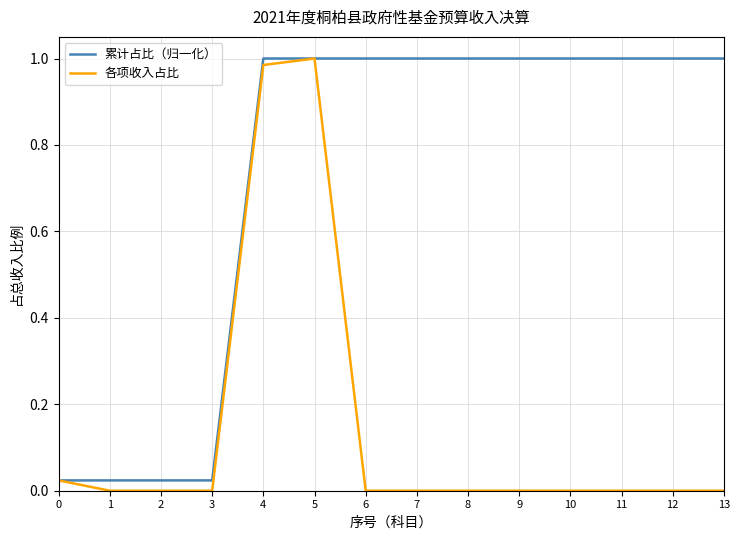

True or false: 累计占比（归一化） has a value of 1.6 at 5.

False